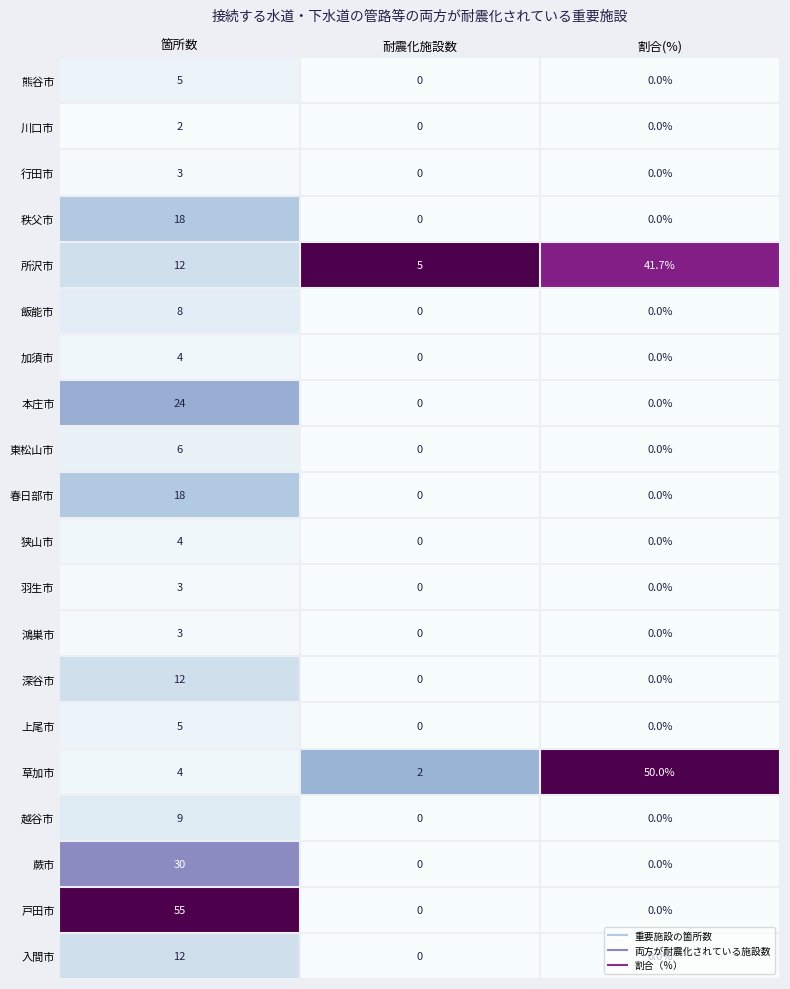

Which series has the largest total across all categories?

所沢市